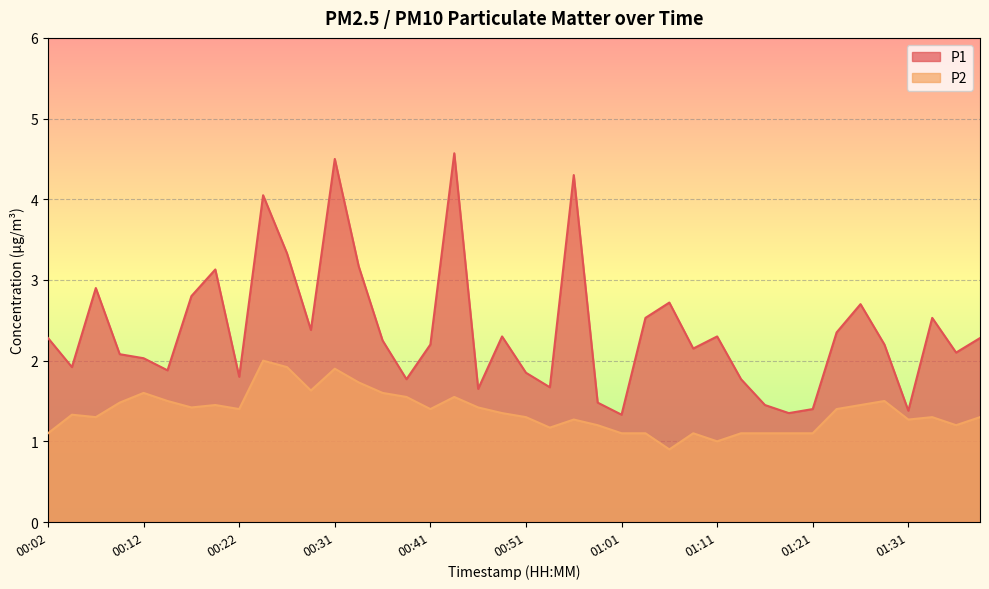

True or false: P1 has a value of 1.4 at 01:21.

True